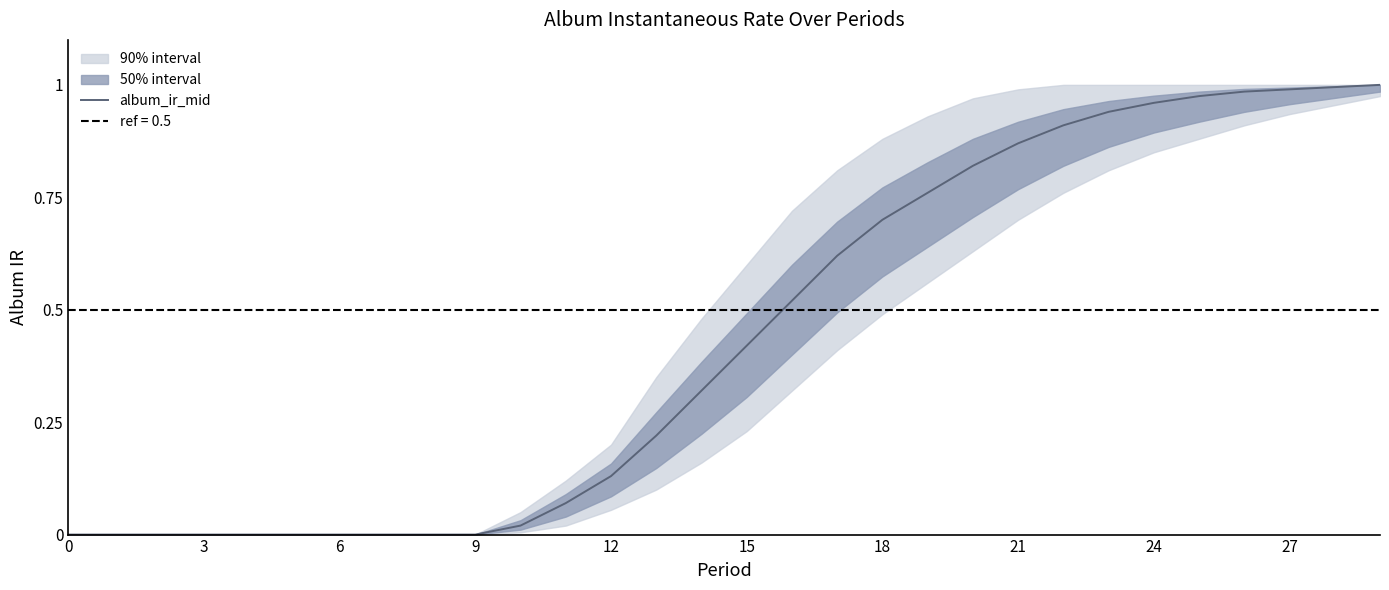

What is the difference between the maximum and minimum values?

1.0